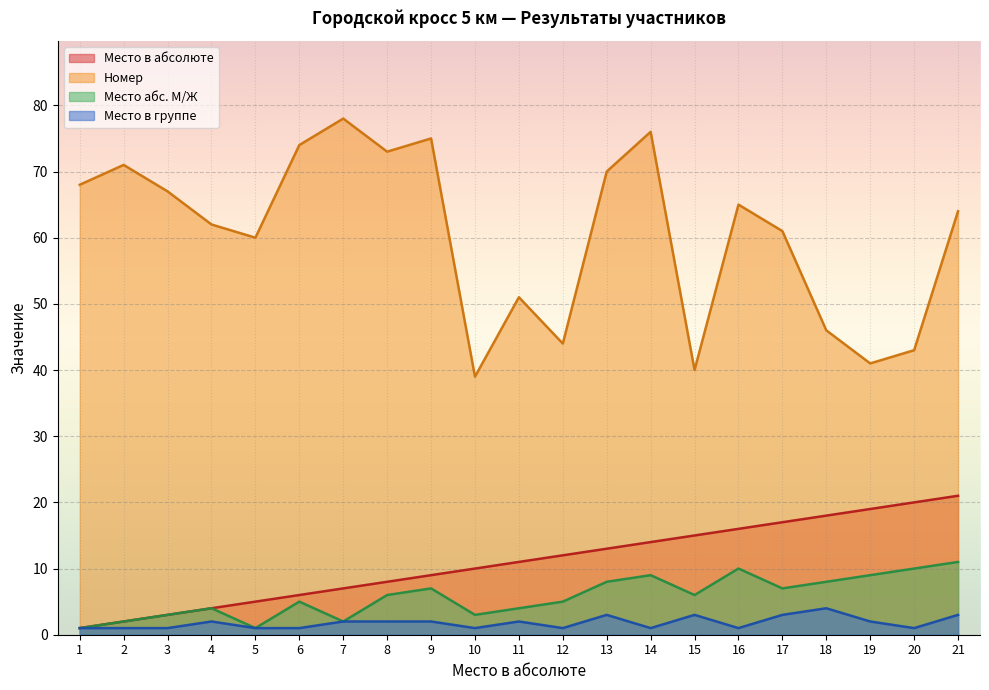

Rank the series by their maximum value, from lowest to highest.

Место в группе, Место абс. М/Ж, Место в абсолюте, Номер